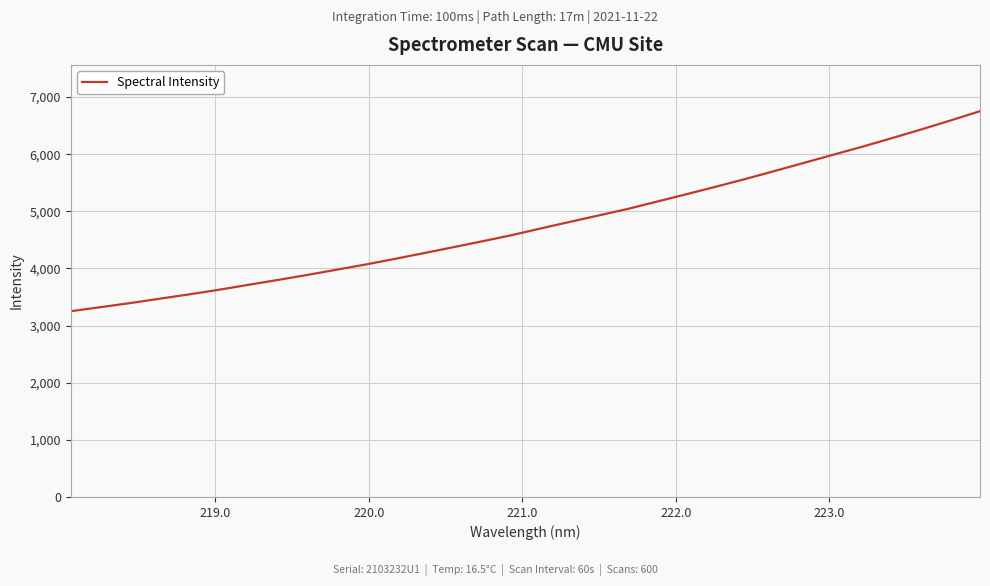

Is this an area chart (filled region under the line)?

No